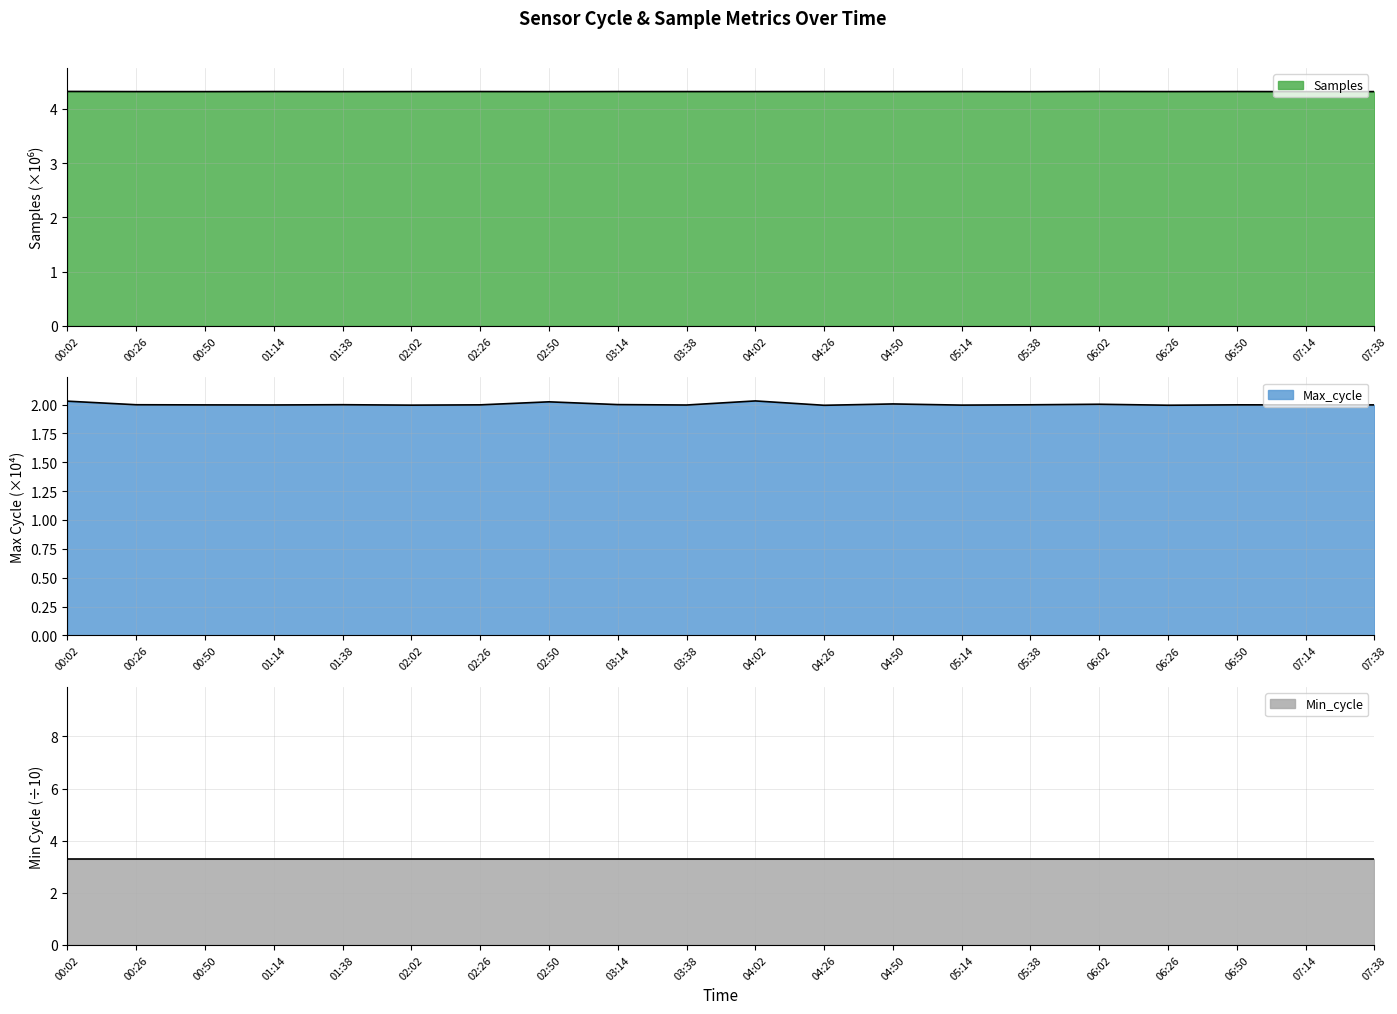

What position from the left is 06:02?

16